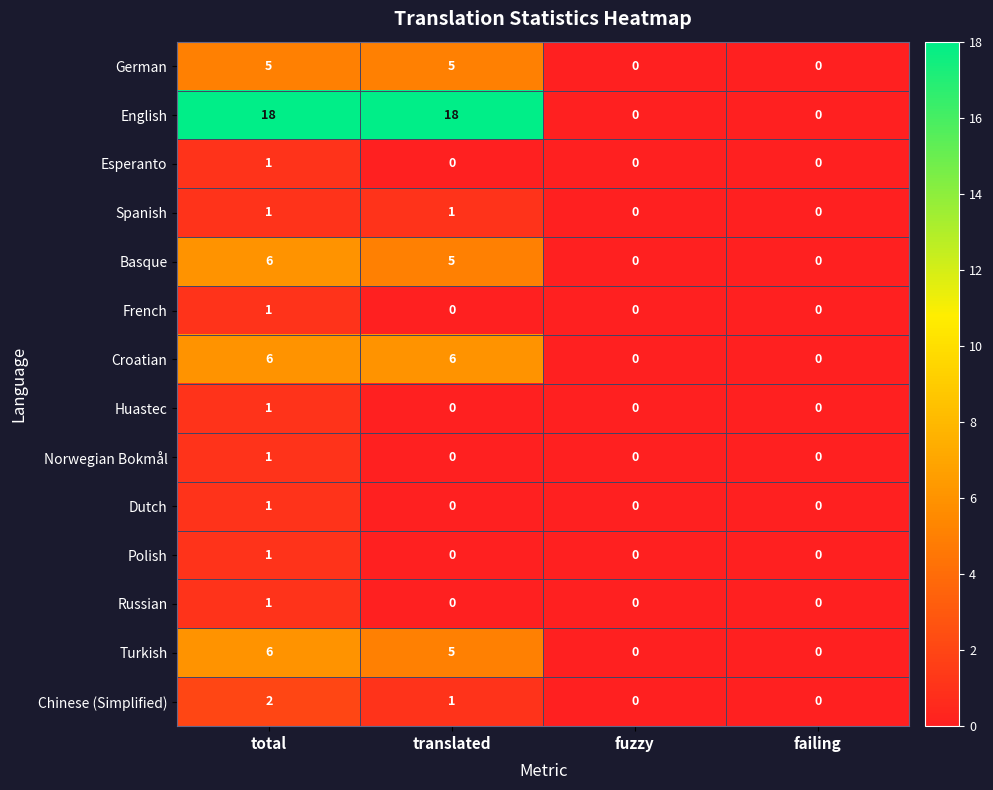

Count the Croatian values in the range 0 to 6.

4